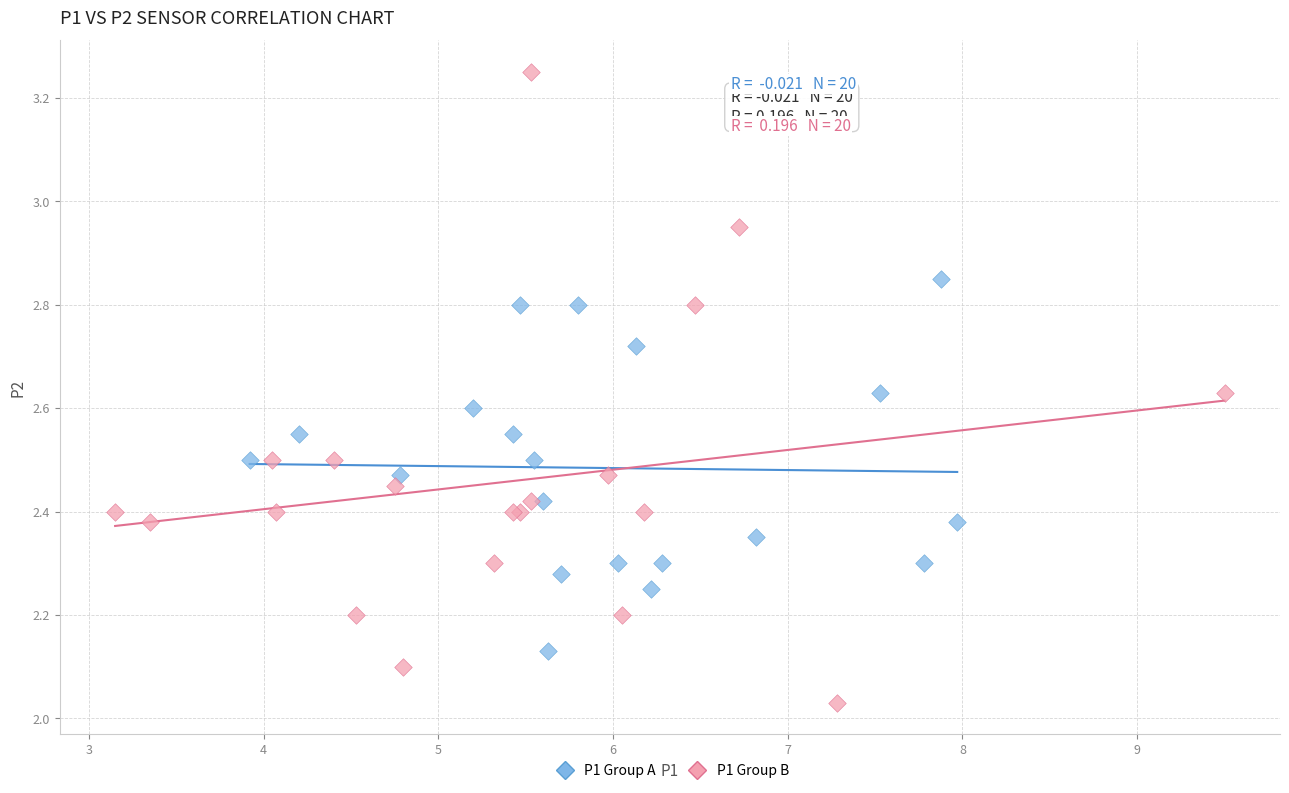

Which series contains the lowest Y value?

P1 Group B